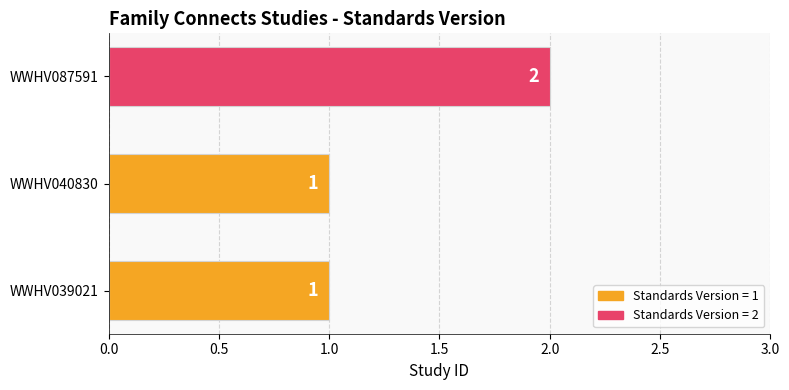

What is the ratio of the value at WWHV087591 to the value at WWHV039021?

2.0